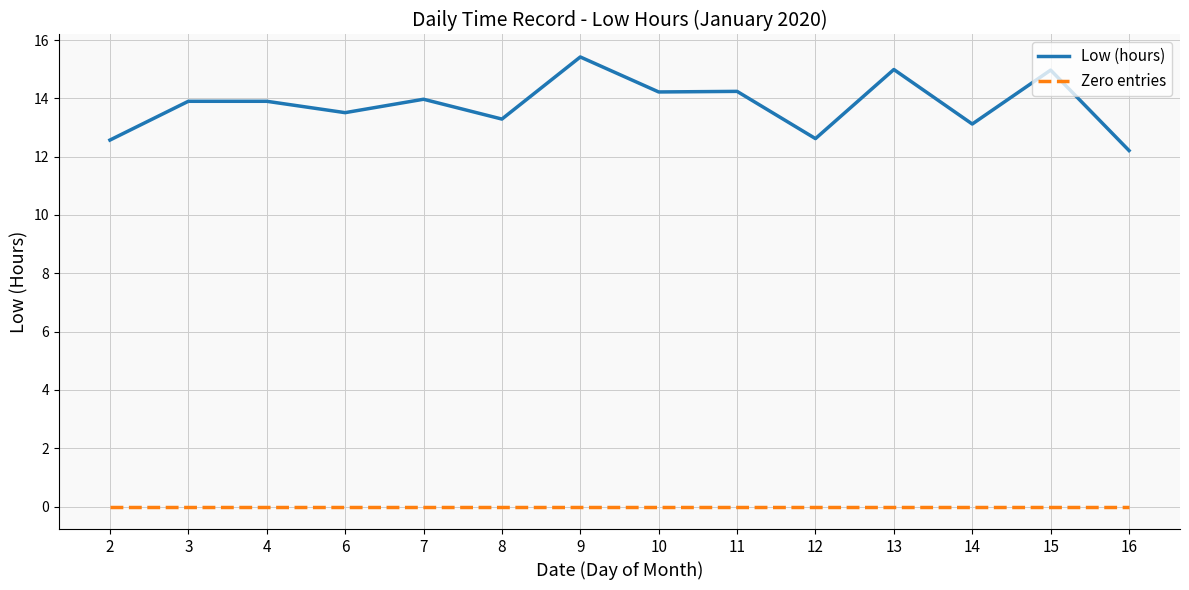

What is the difference between the maximum and minimum values in the Low (hours) series?

3.2